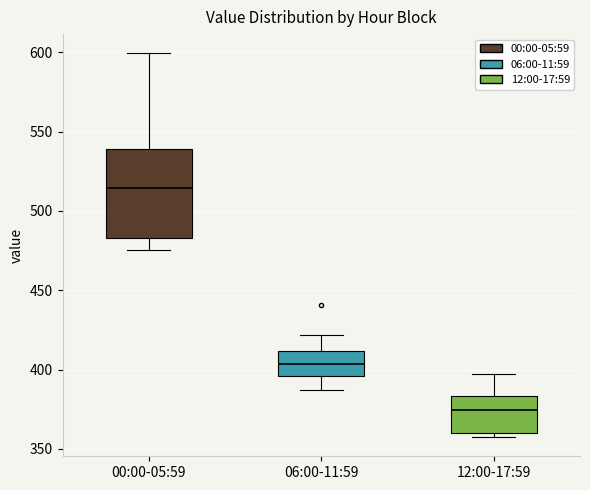

Comparing the boxes themselves (not the whiskers), which one is the tallest?

00:00-05:59